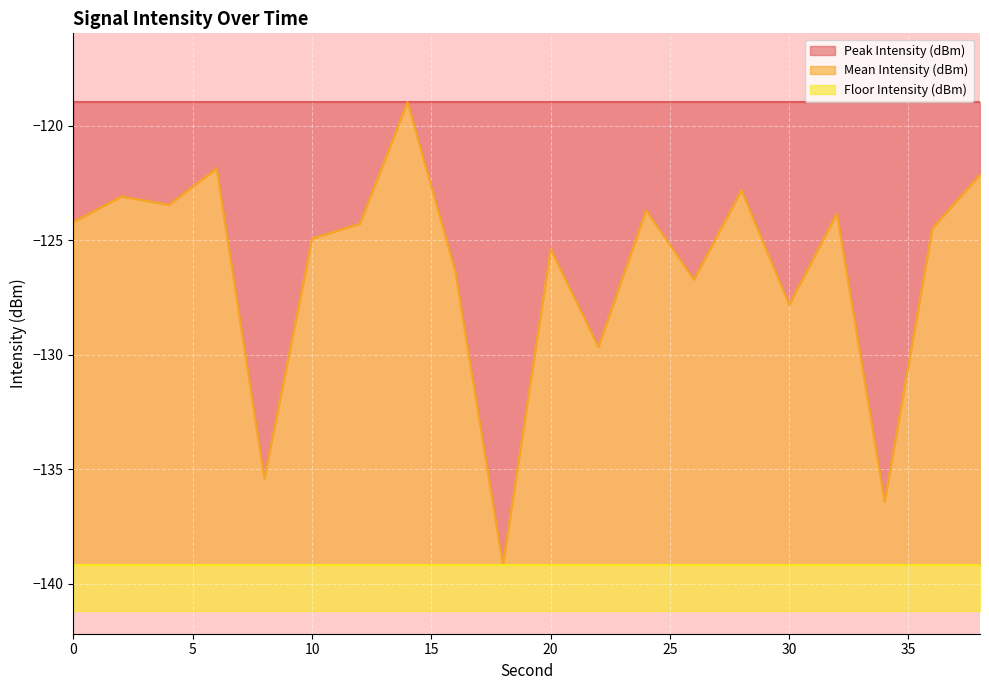

What is the minimum value shown in the chart?

-139.2